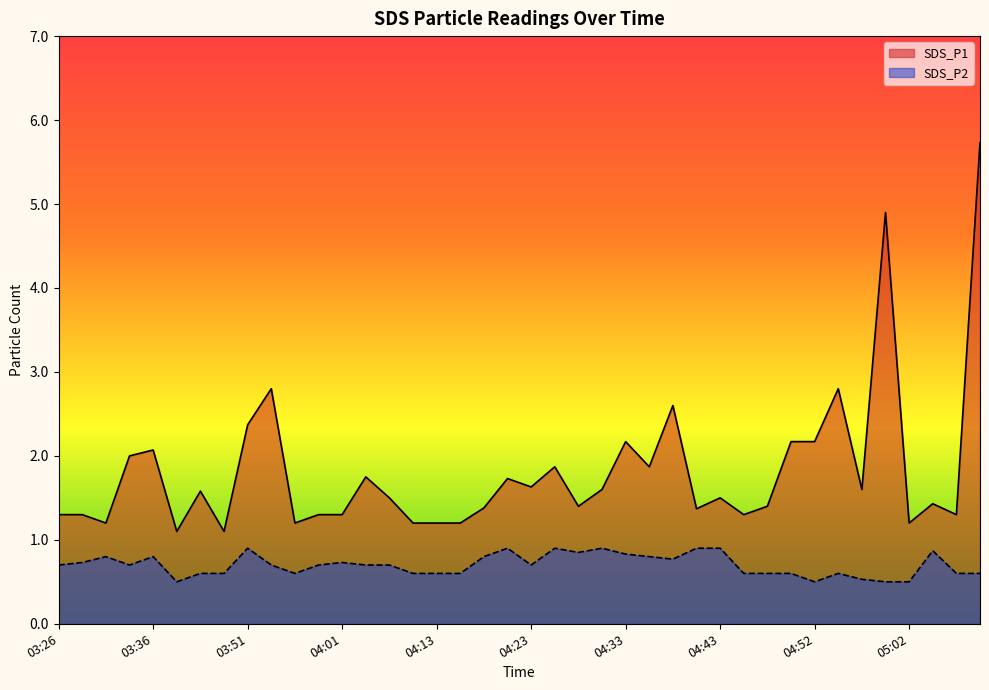

How many data points does each series have?

40